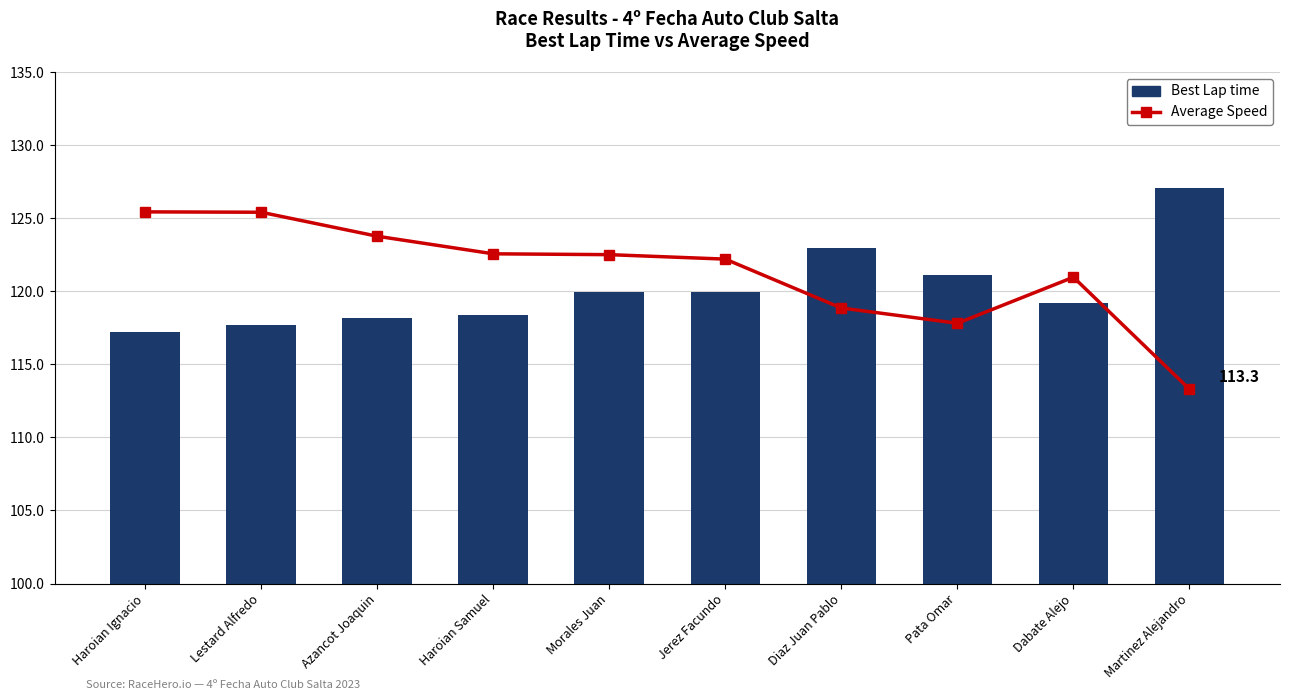

At which category is the sum across all series the highest?

Lestard Alfredo